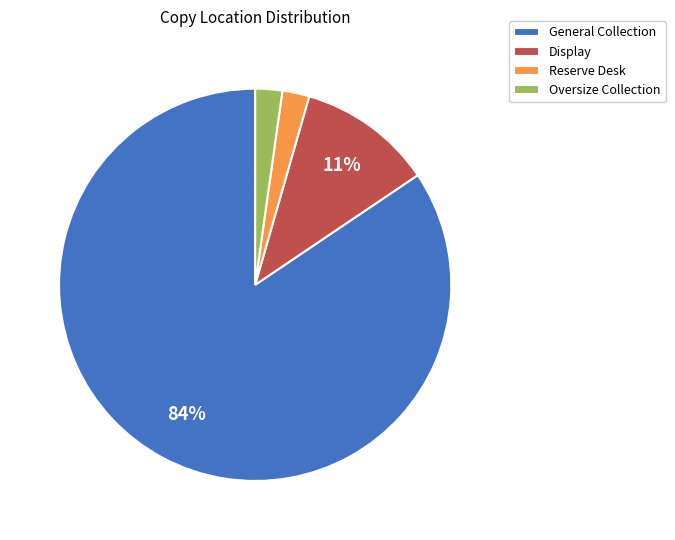

How many segments does this pie chart have?

4